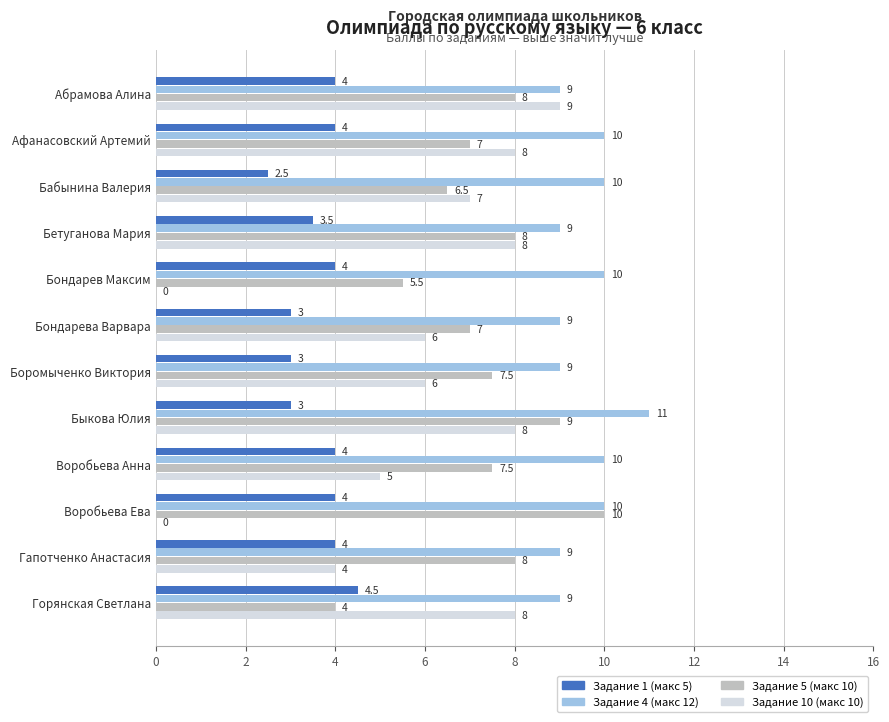

What is the greatest value displayed?

11.0